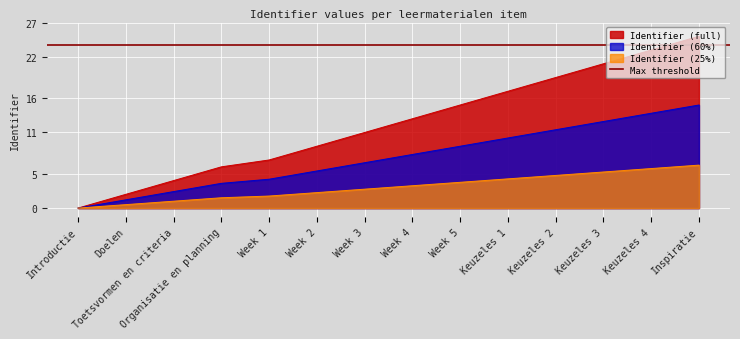

How many values exceed 13?

6